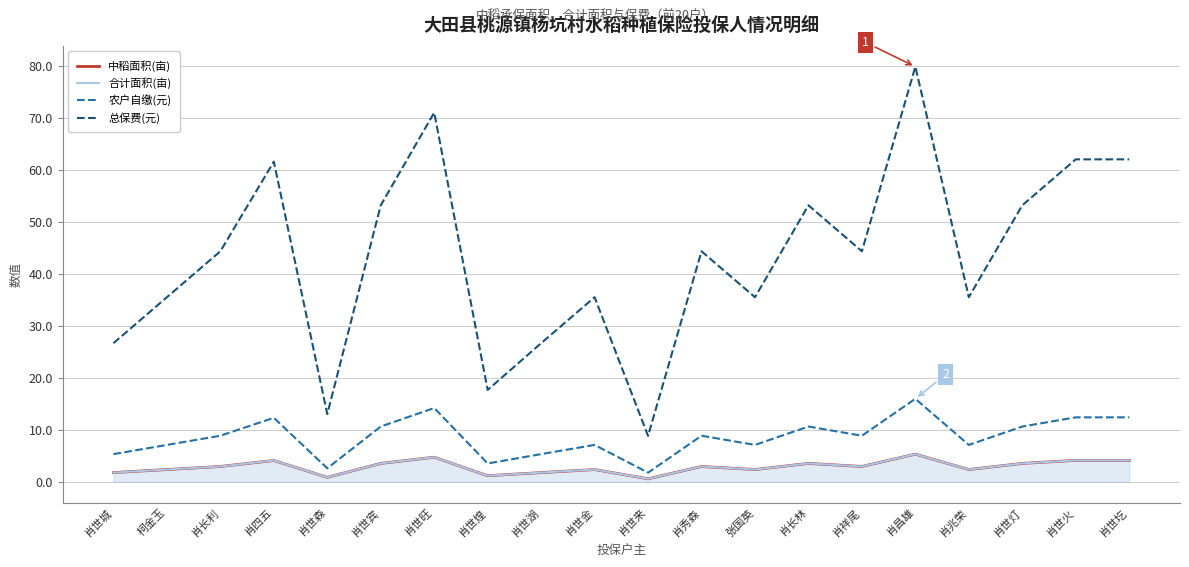

True or false: 农户自缴(元) and 总保费(元) intersect in this chart.

False